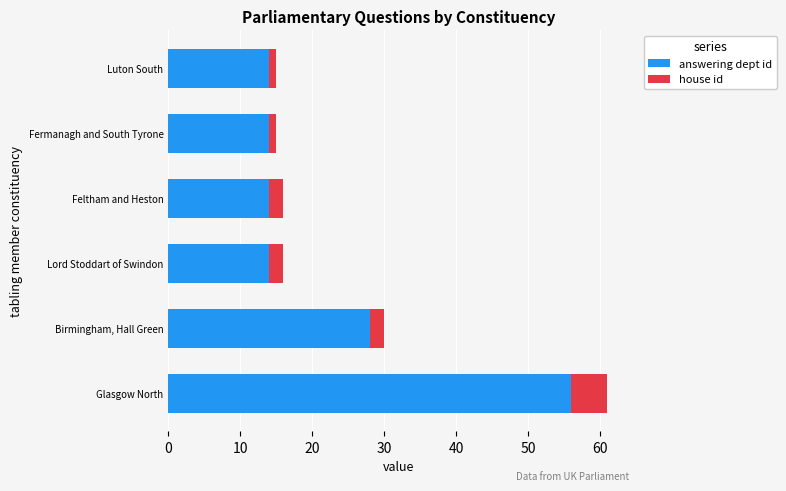

What is the difference between the second highest and minimum values in the answering dept id series?

14